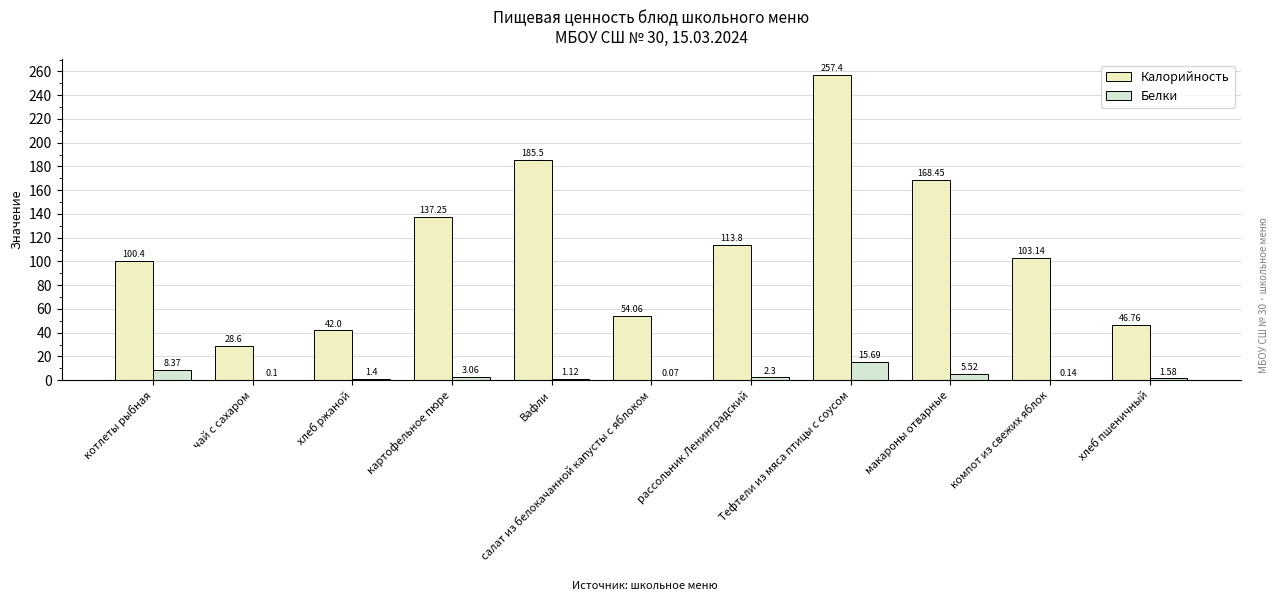

How many categories are shown in the chart?

11